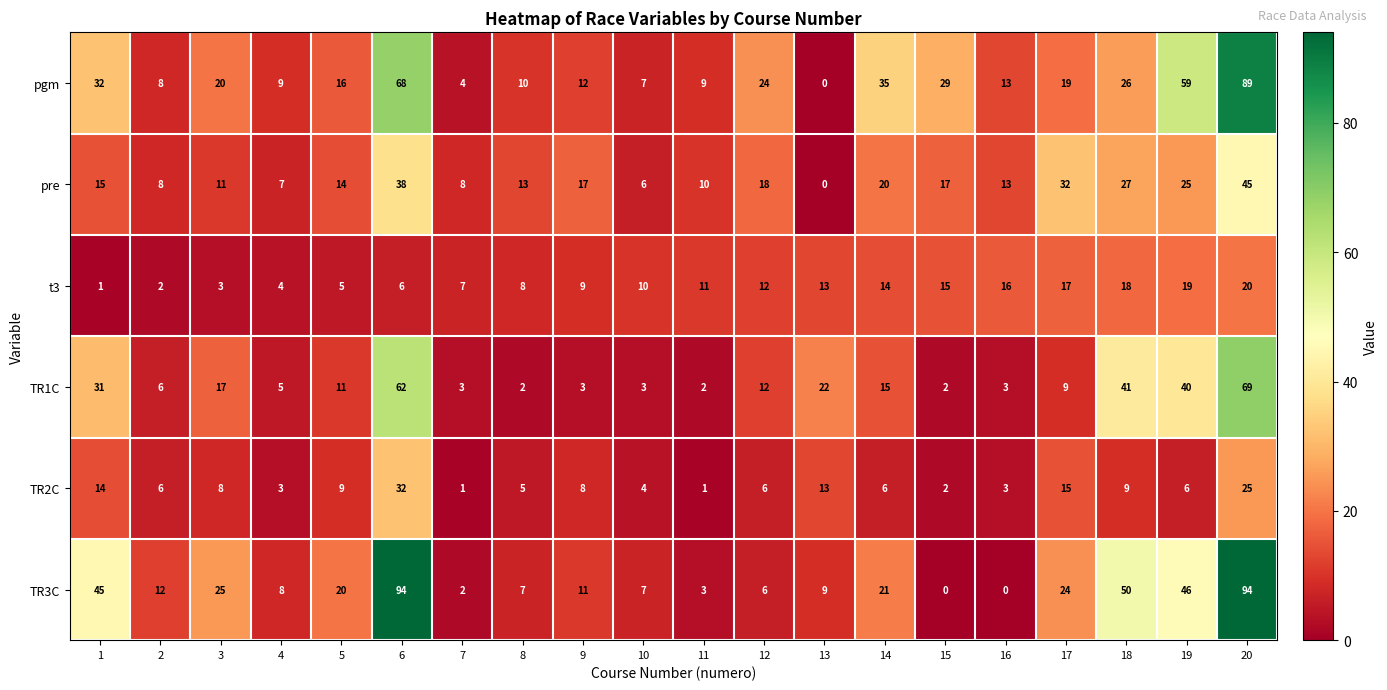

At which label is TR2C closest to 16?

17